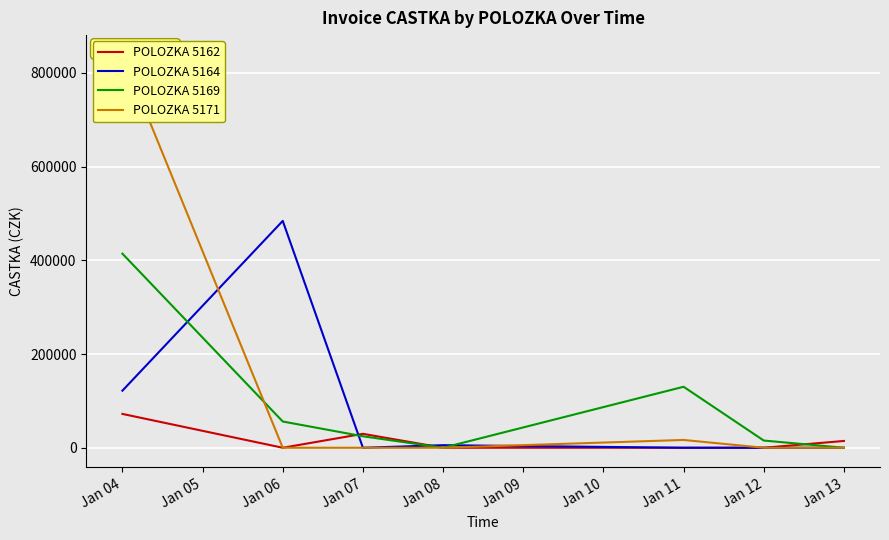

At which category is the sum across all series the highest?

Jan 04